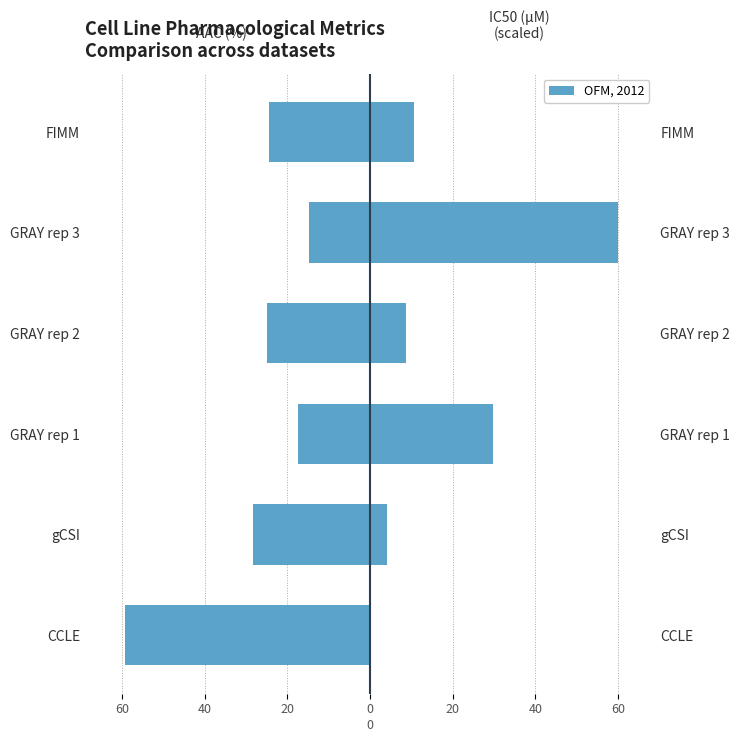

Rank the series by their maximum value, from highest to lowest.

IC50 (µM) scaled, AAC (%)